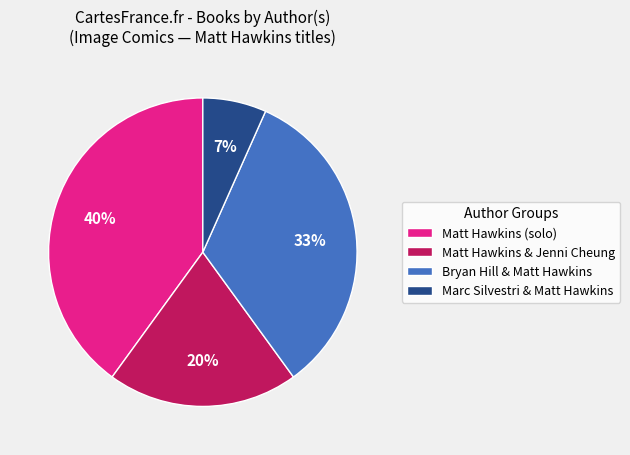

Rank the categories by value from highest to lowest.

Matt Hawkins (solo), Bryan Hill & Matt Hawkins, Matt Hawkins & Jenni Cheung, Marc Silvestri & Matt Hawkins